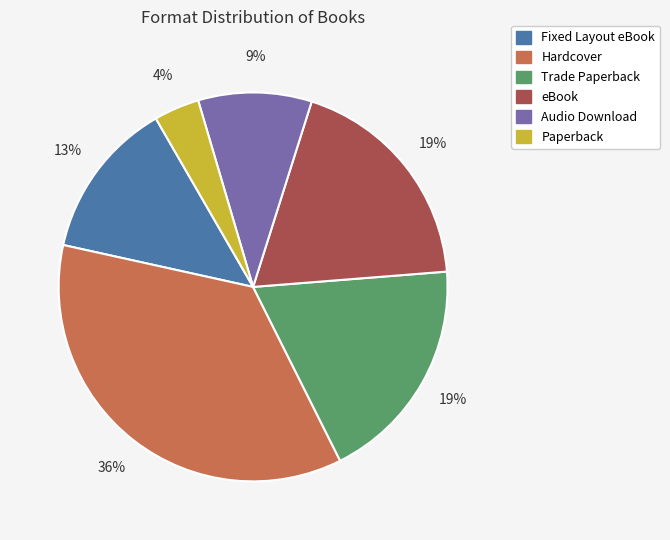

How many slices are in this pie chart?

6